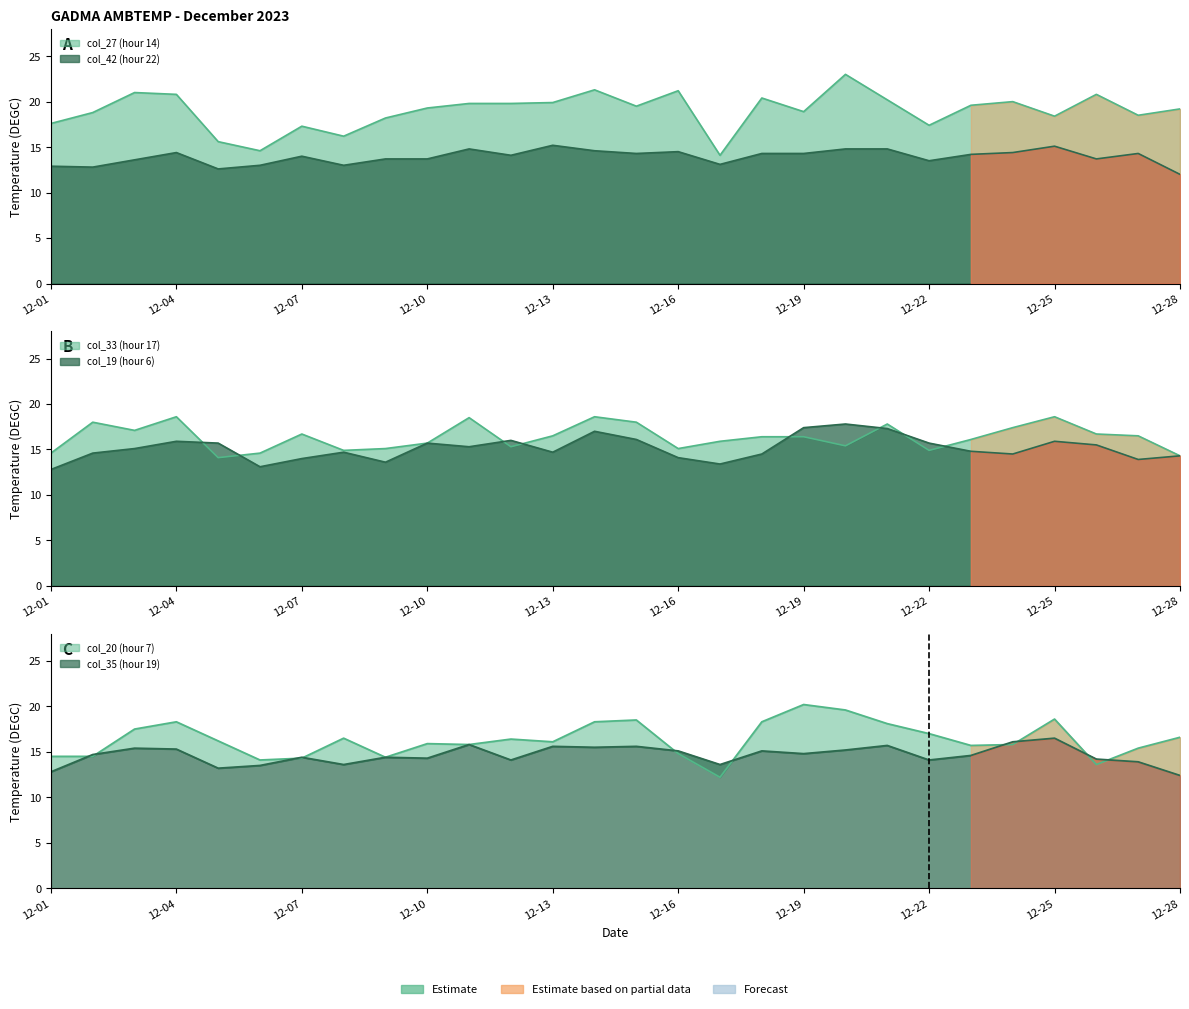

How many data points in col_19 (hour 6) are less than 15?

14